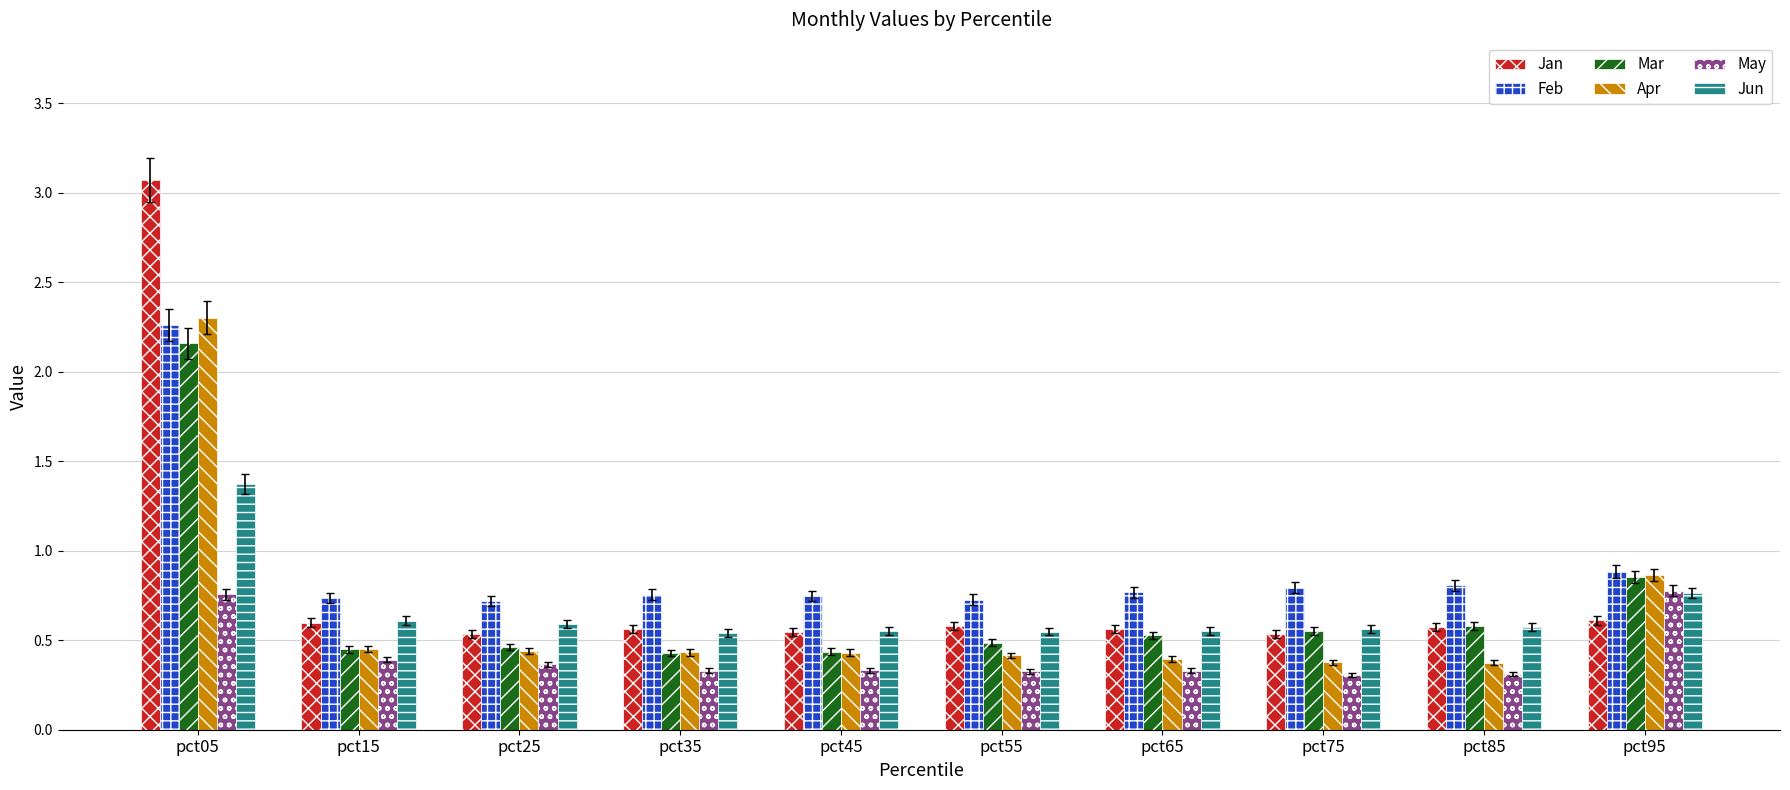

What is the difference between the maximum and minimum values in the Jan series?

2.5